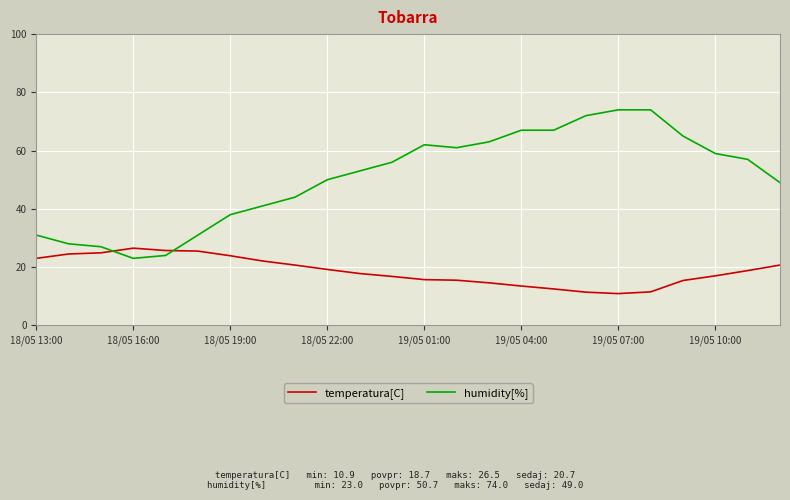

Which series has the largest total across all categories?

humidity[%]